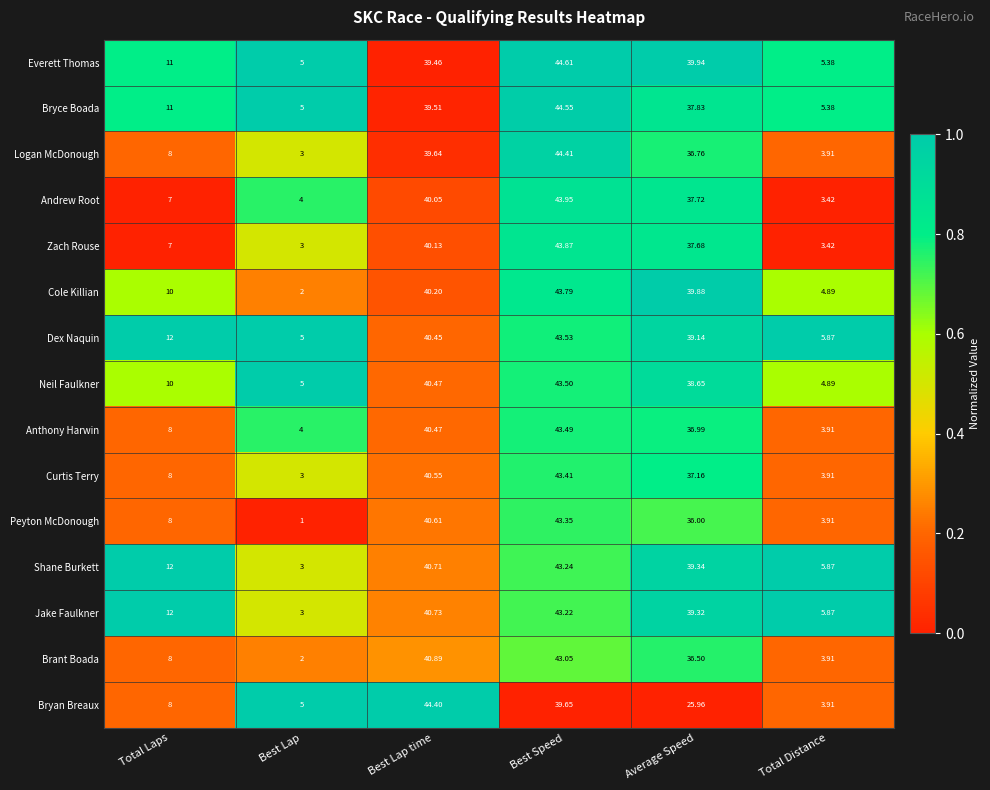

Which category has the highest value in the Peyton McDonough series?

Best Speed